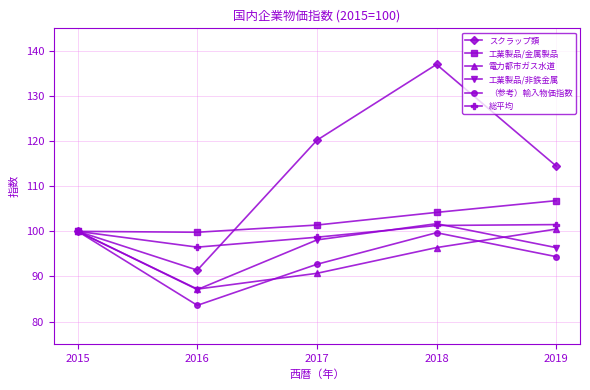

Which category has the highest value across all series?

2018